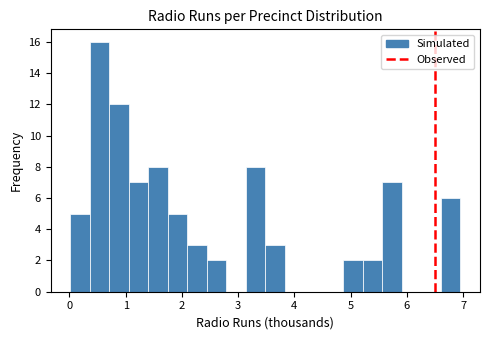

Read against the x-axis, roughly where is the centre of the tallest bar?

0.5